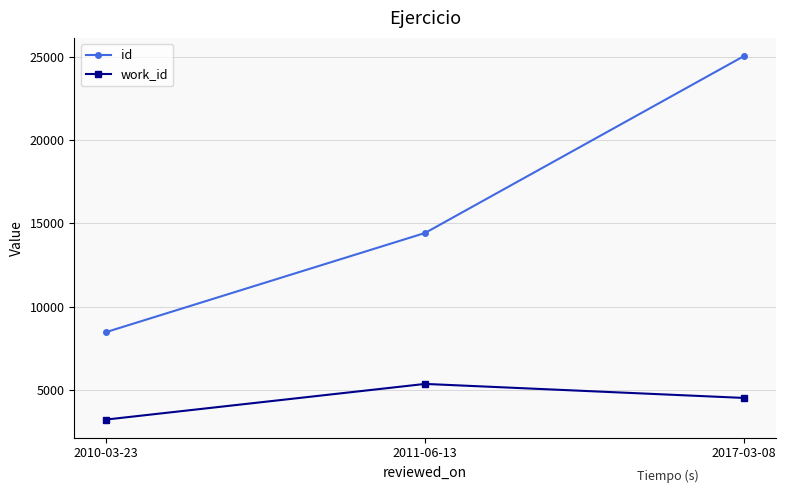

List the series in order of their overall mean, lowest first.

work_id, id